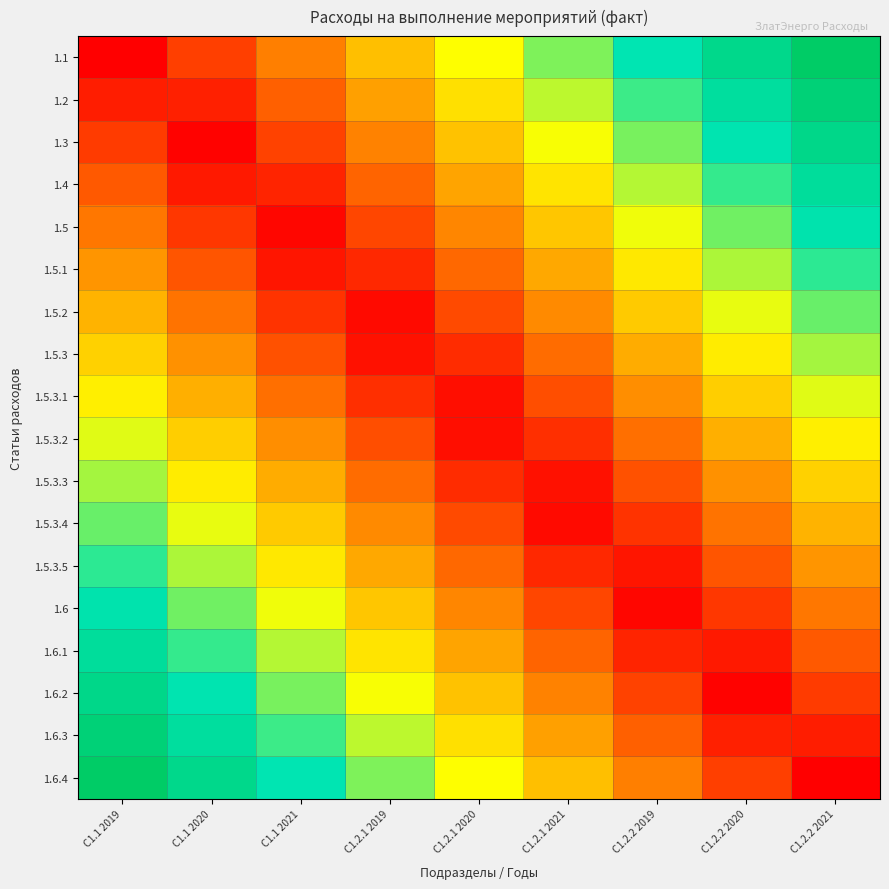

Between C1.2.1 2019 and C1.2.2 2021, which is larger?

C1.2.2 2021